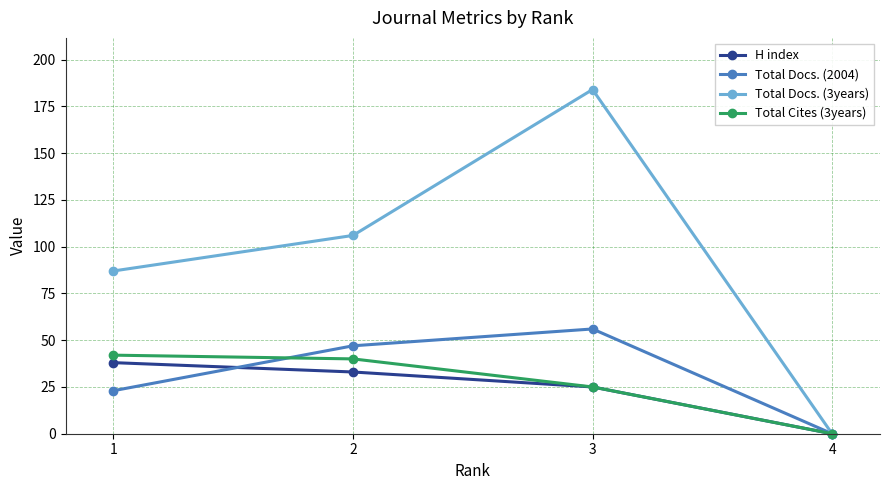

Which series has the largest range (max minus min)?

Total Docs. (3years)